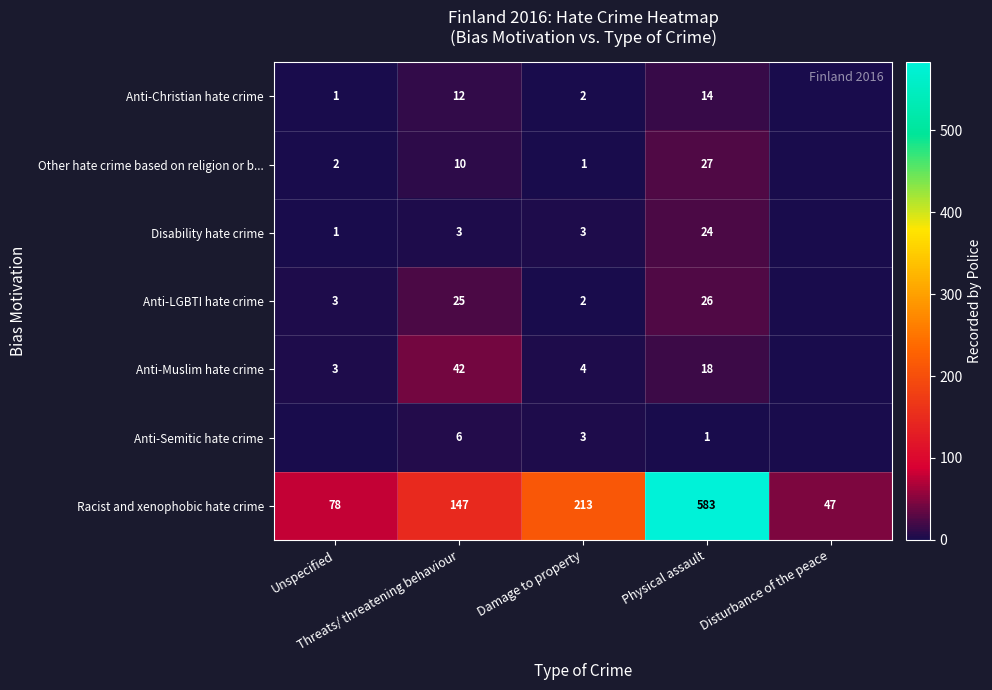

What is the difference between the maximum and second lowest values in the Racist and xenophobic hate crime series?

505